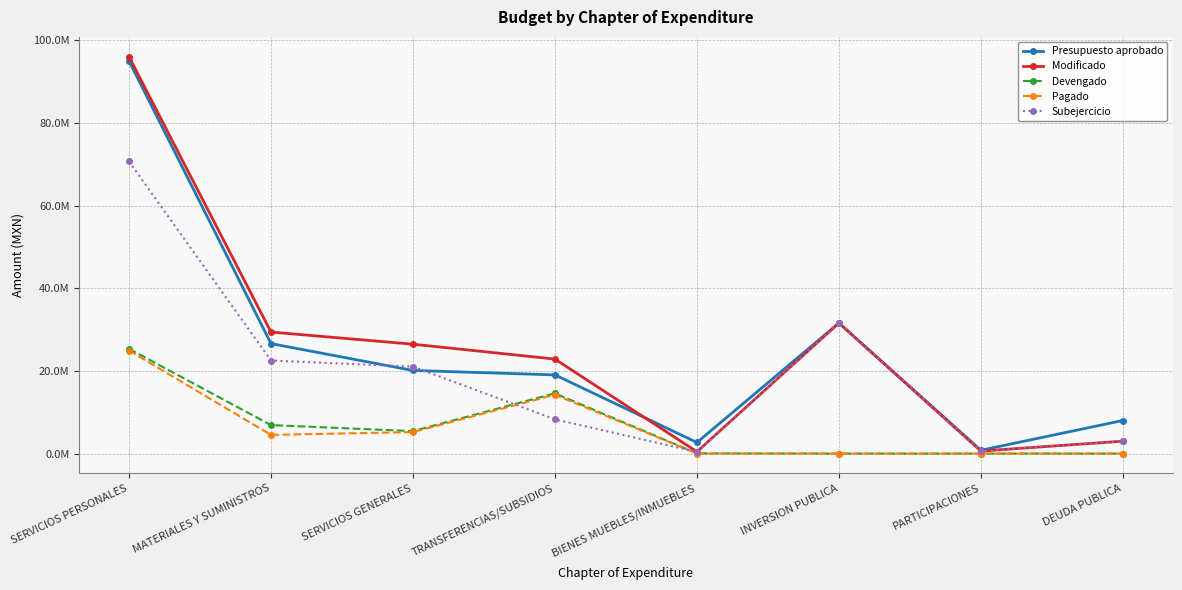

Is it true that Pagado equals 7598.0 at BIENES MUEBLES/INMUEBLES?

True